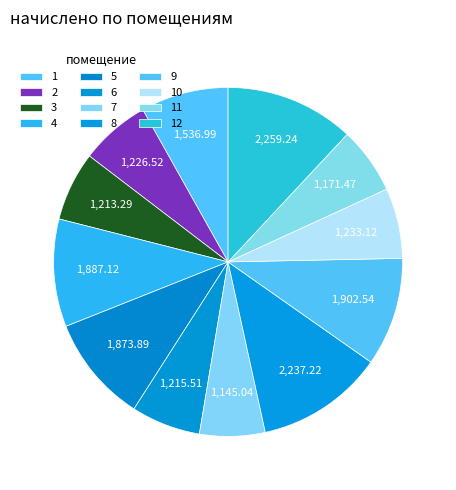

How many segments does this pie chart have?

12